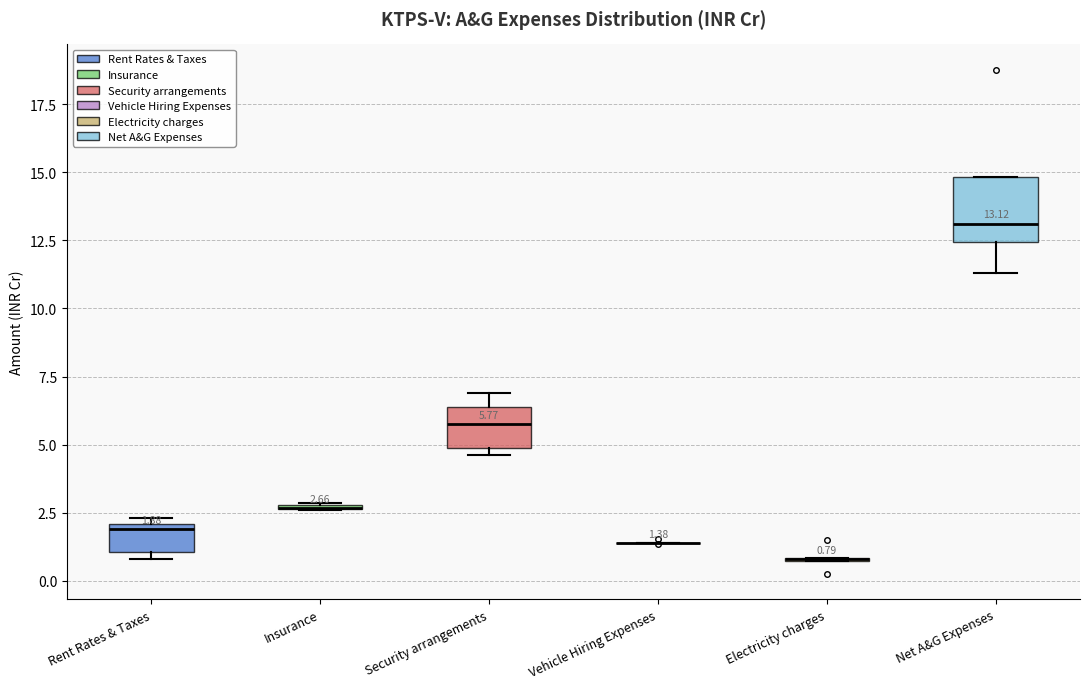

Comparing the boxes themselves (not the whiskers), which one is the tallest?

Net A&G Expenses